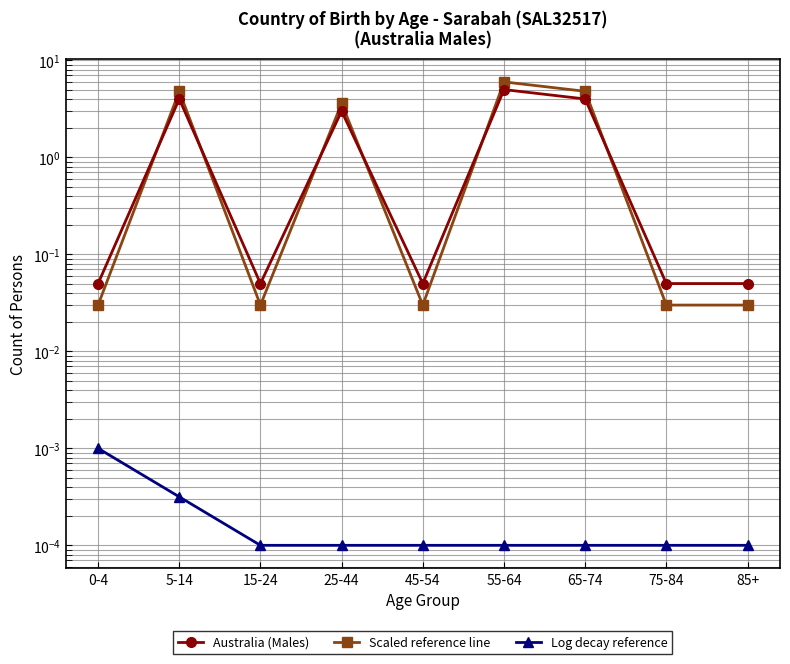

What is the label of the 2nd point from the right?

75-84